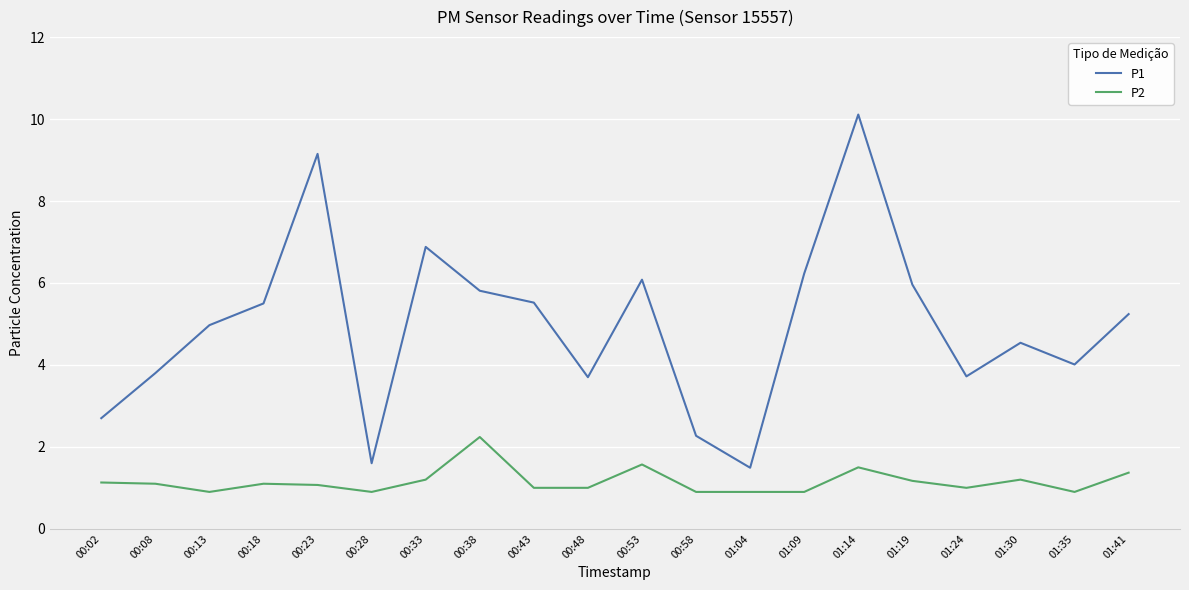

What is the spread (max minus min) of values at 01:24?

2.7